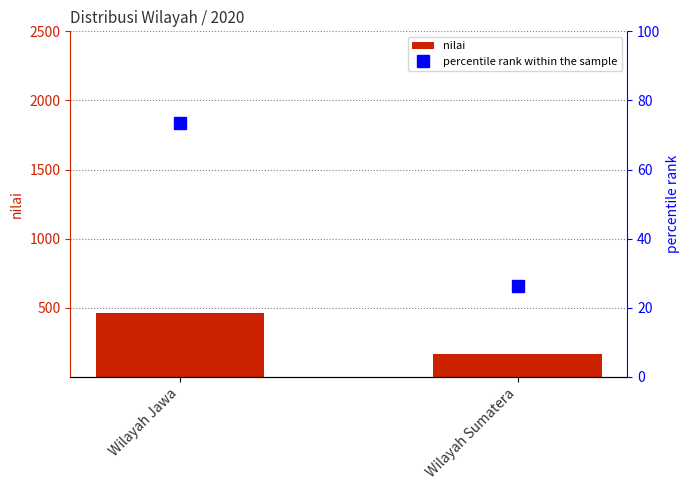

Count the nilai values in the range 166 to 463.

2